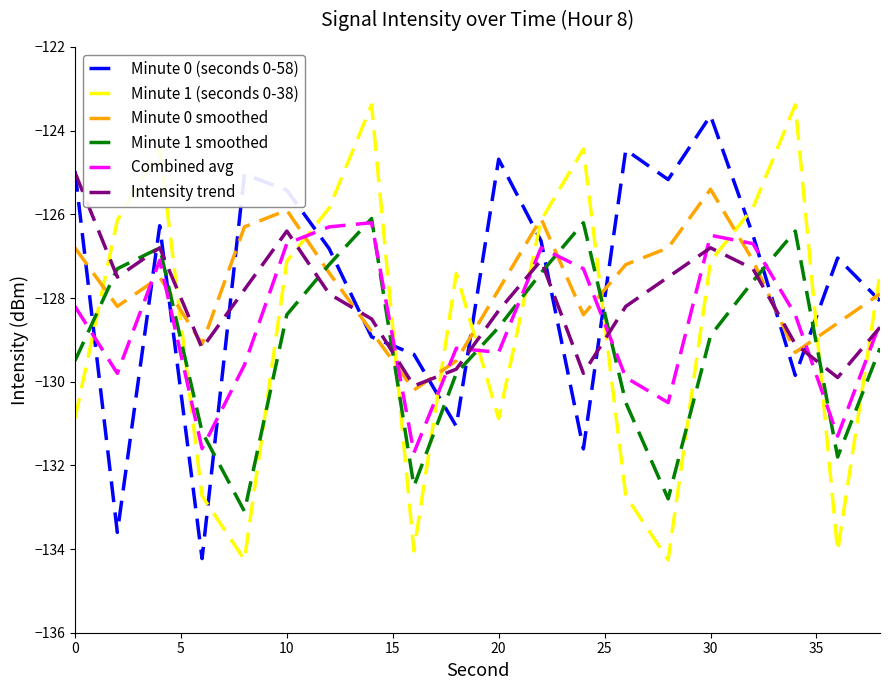

How many times do Minute 1 (seconds 0-38) and Minute 0 (seconds 0-58) cross each other?

11